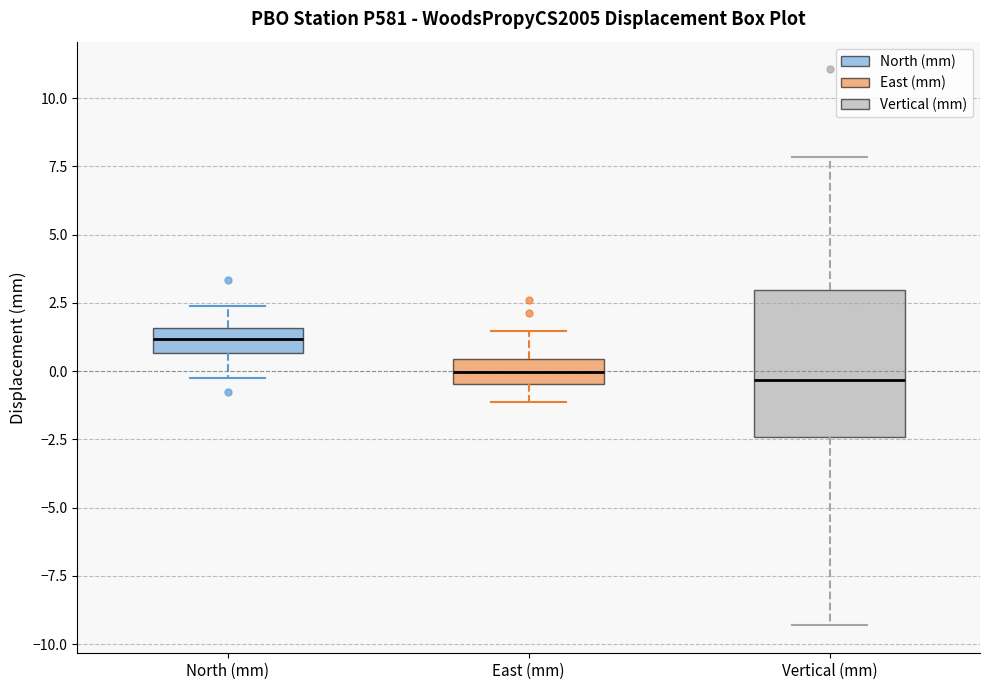

Where does the median line of the box for Vertical (mm) sit on the y-axis? The values are not printed on the chart, so give them approximately, as read against the axis.

-0.5